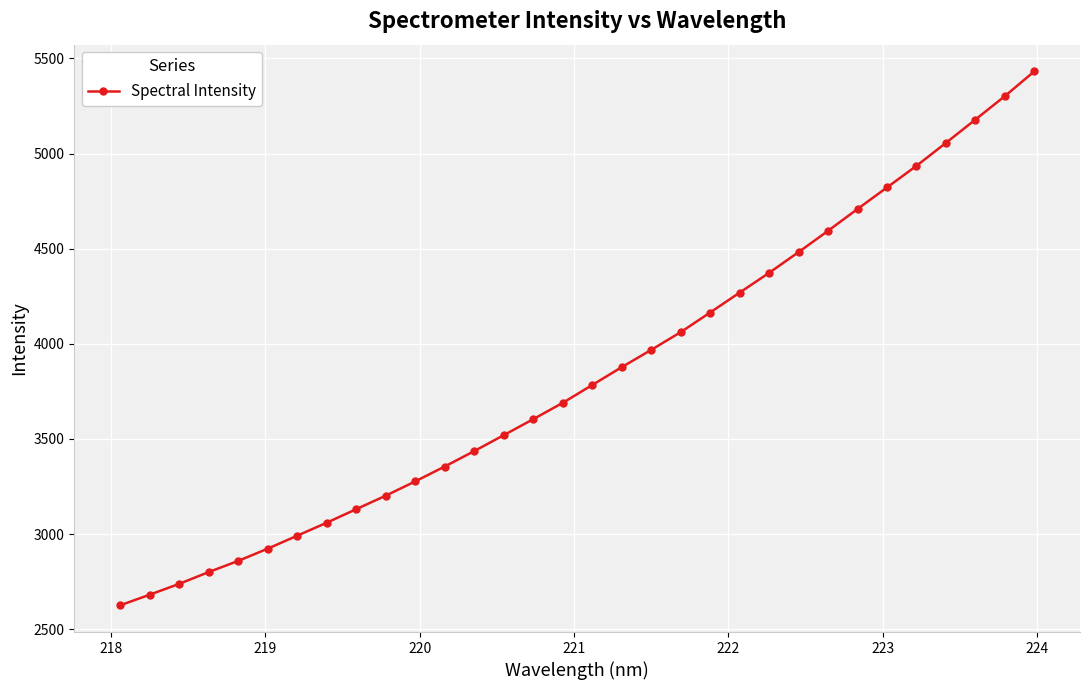

What is the difference between the second highest and minimum values?

2675.8